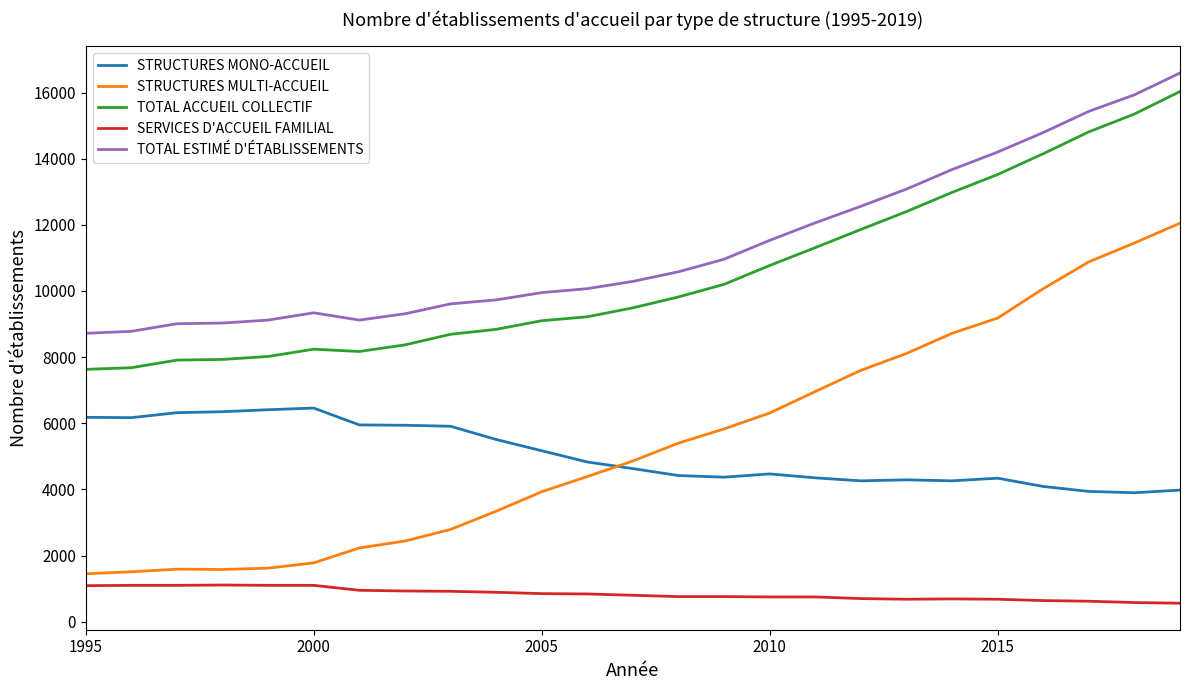

True or false: SERVICES D'ACCUEIL FAMILIAL and STRUCTURES MULTI-ACCUEIL cross at least once.

False